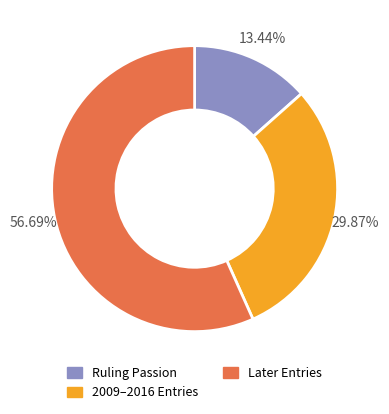

Count the number of slices in the pie.

3